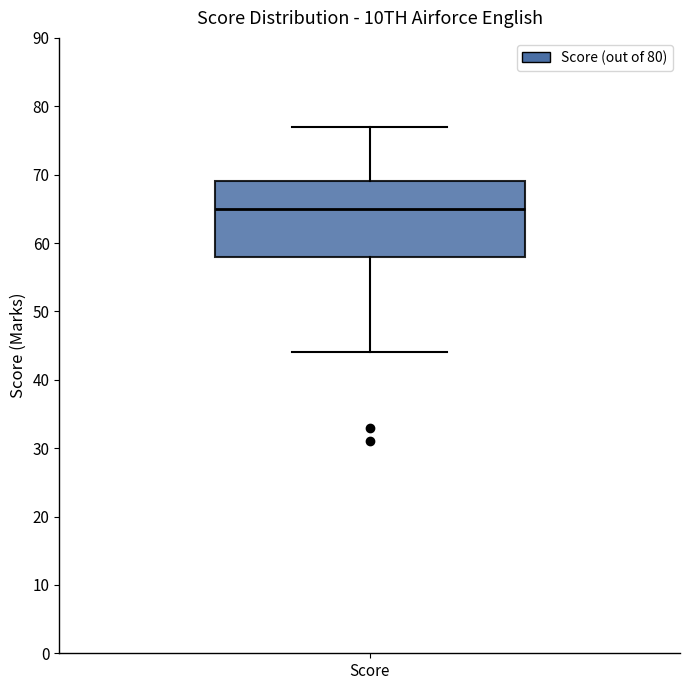

Transcribe this box plot: give where the median line is, the range the box spans, and where the two whiskers end, as read against the y-axis. The values are not printed on the chart, so give them approximately, as read against the axis.

median 65, box 58 to 69, whiskers 44 to 77